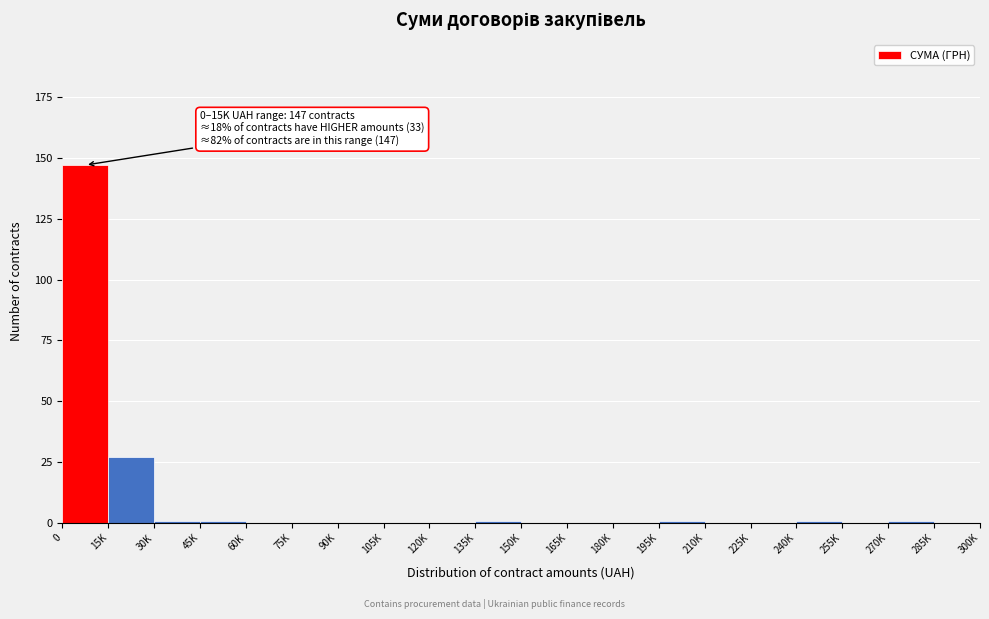

What is the sum of the values at 15K and 180K?

27